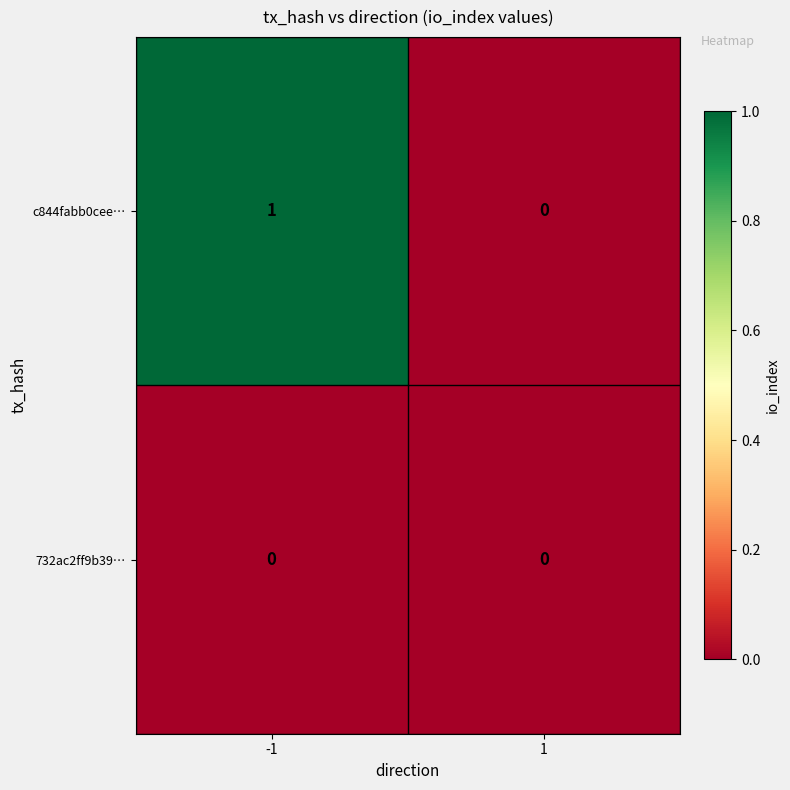

What is the difference between the highest and lowest values at -1?

1